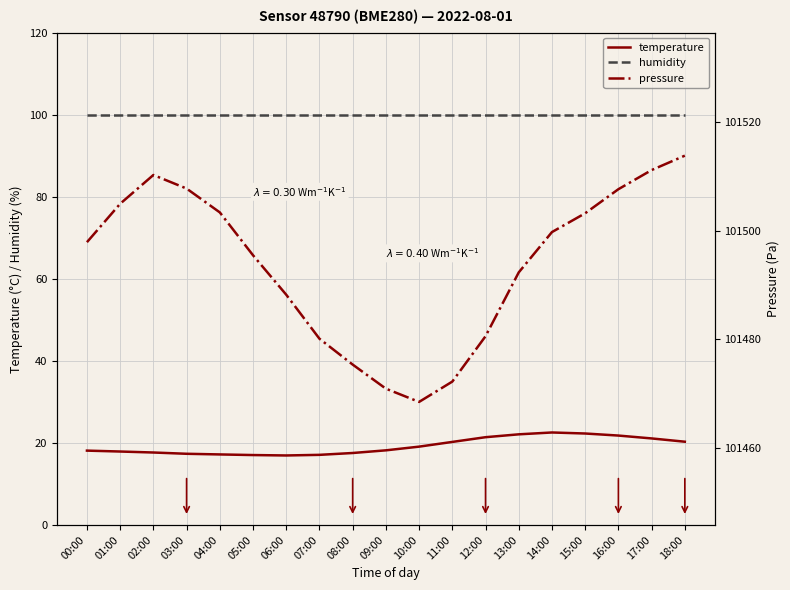

True or false: pressure and temperature cross at least once.

False